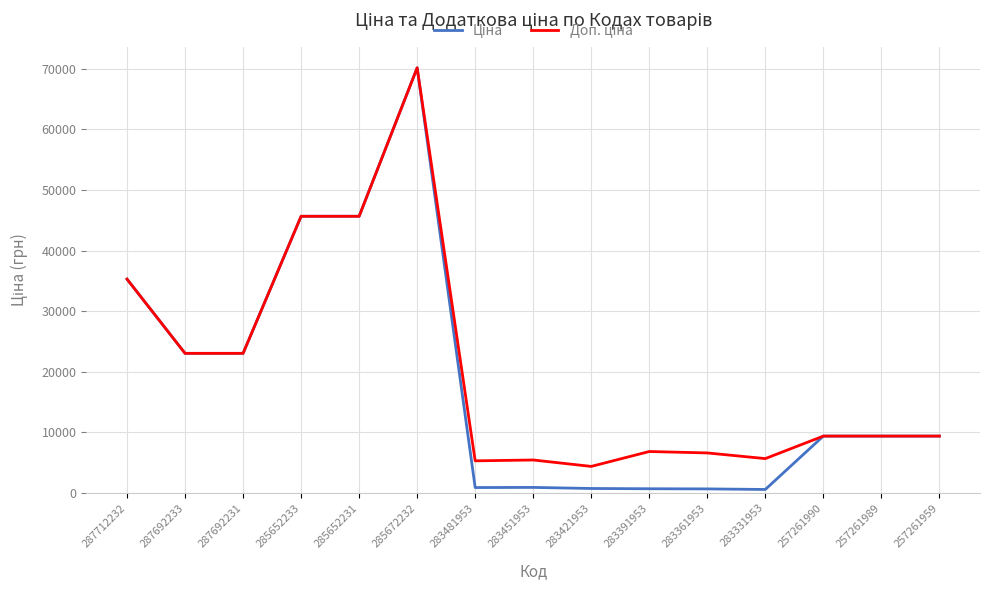

At which category is the sum across all series the highest?

285672232